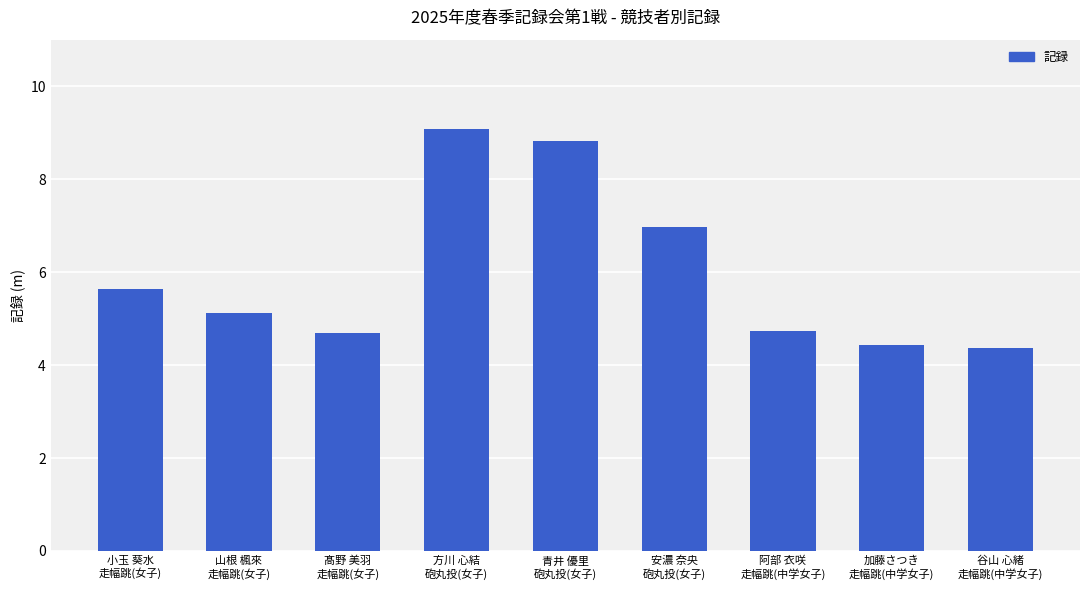

Which has a higher value, 加藤さつき
走幅跳(中学女子) or 方川 心結
砲丸投(女子)?

方川 心結
砲丸投(女子)